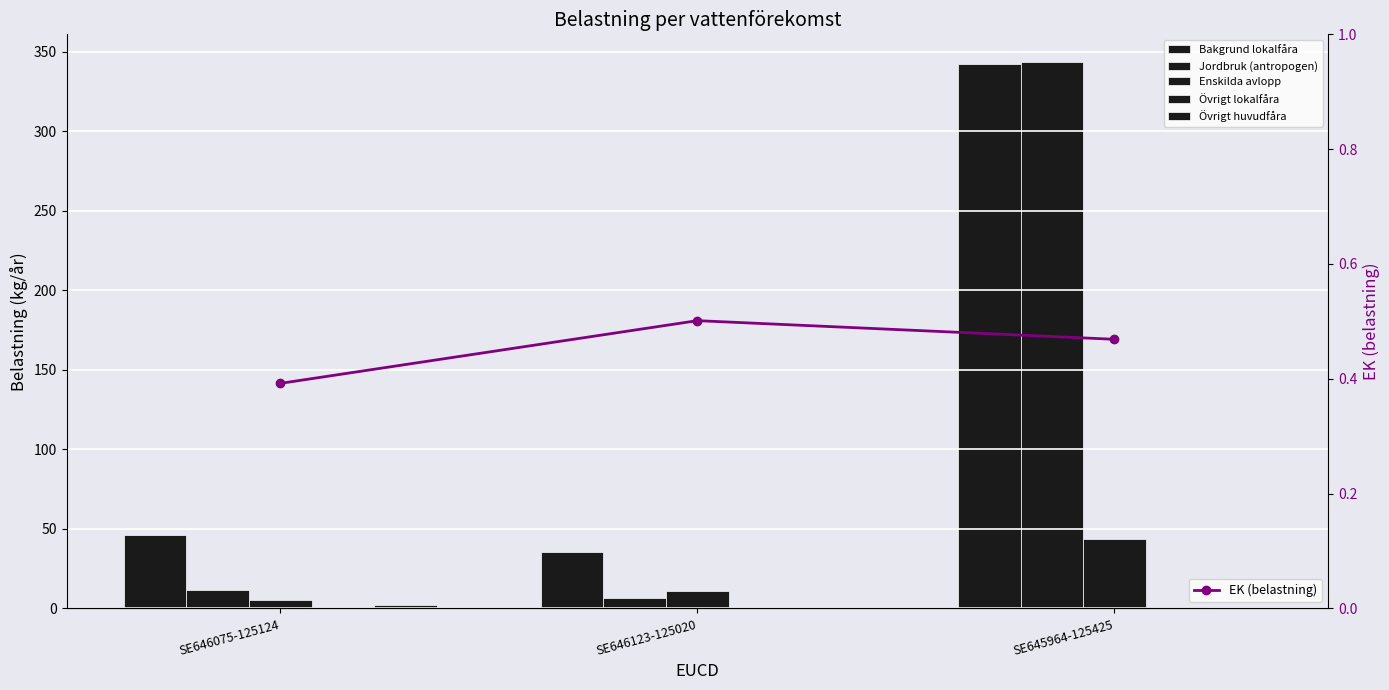

What is the label of the 1st bar from the left?

SE646075-125124